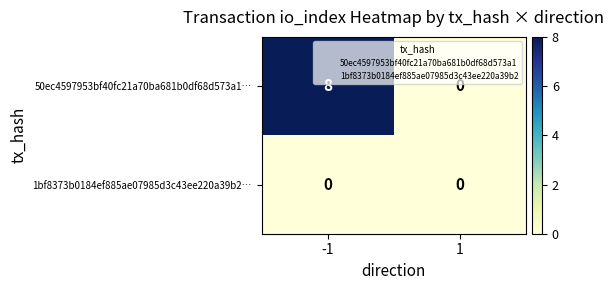

What is the average value of the 50ec4597953bf40fc21a70ba681b0df68d573a1… series?

4